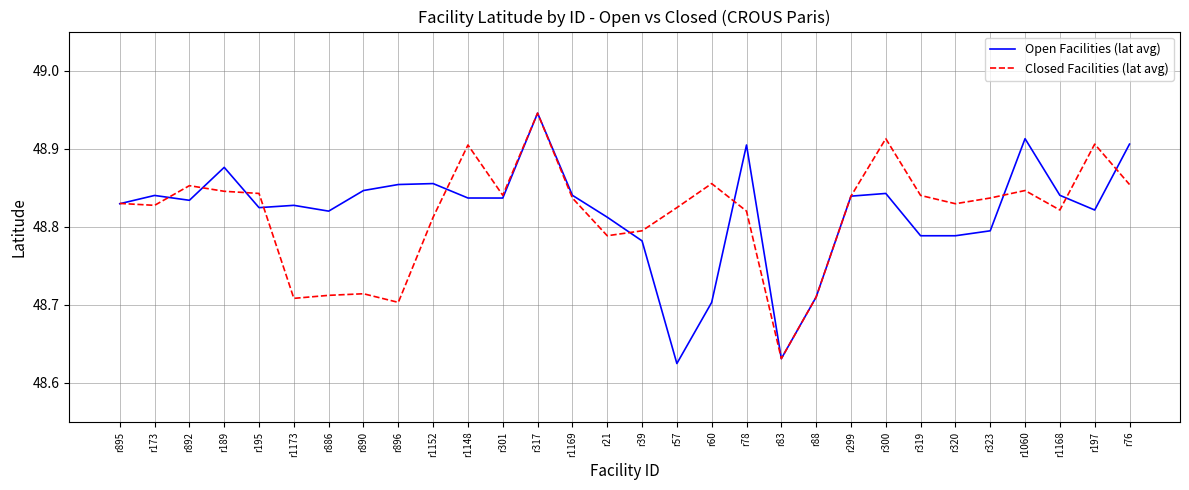

What is the sum of all Open Facilities (lat avg) values?

1464.6